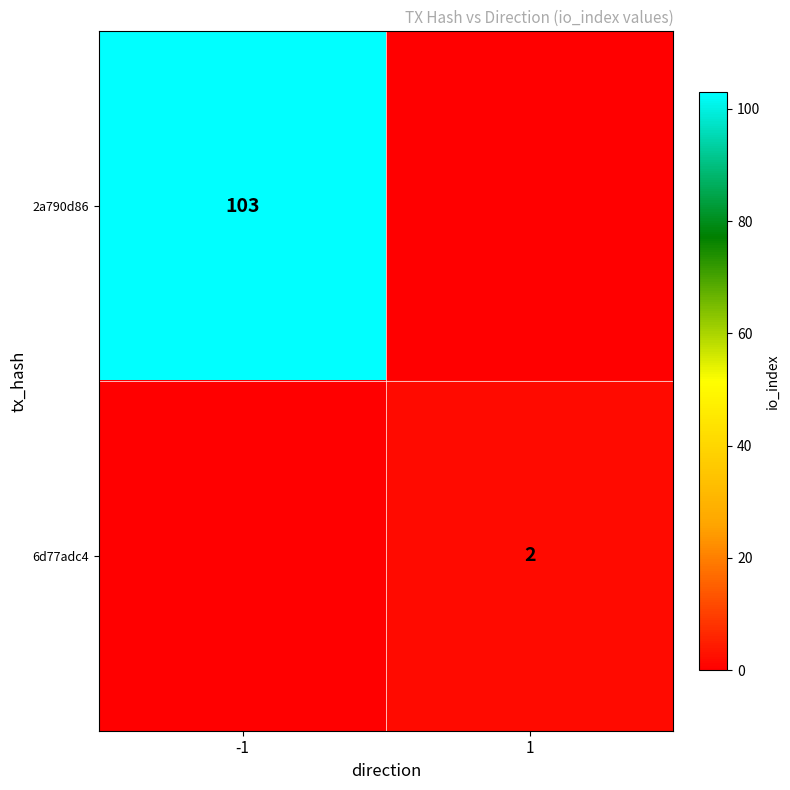

True or false: 2a790d86 has a value of 103 at -1.

True